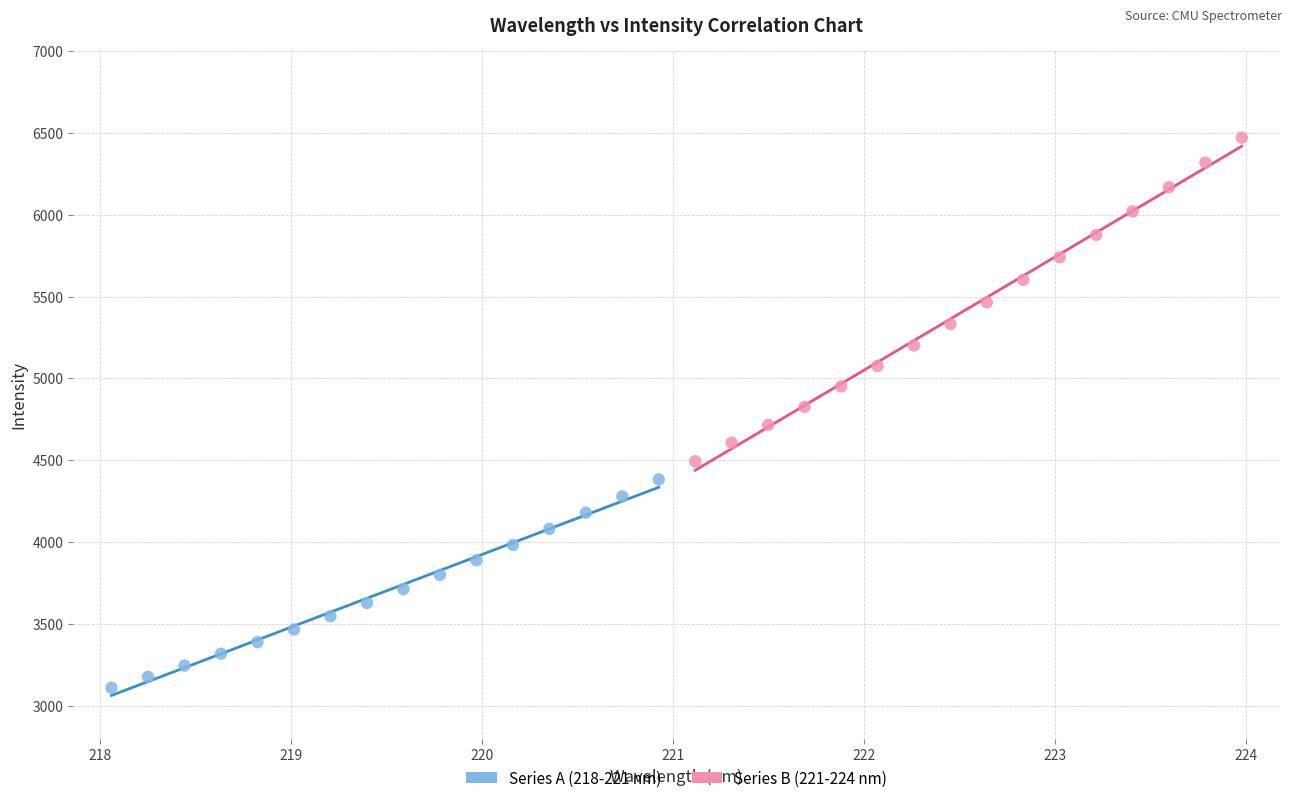

What are all the series names shown in the legend?

Series A (218-221 nm), Series B (221-224 nm)